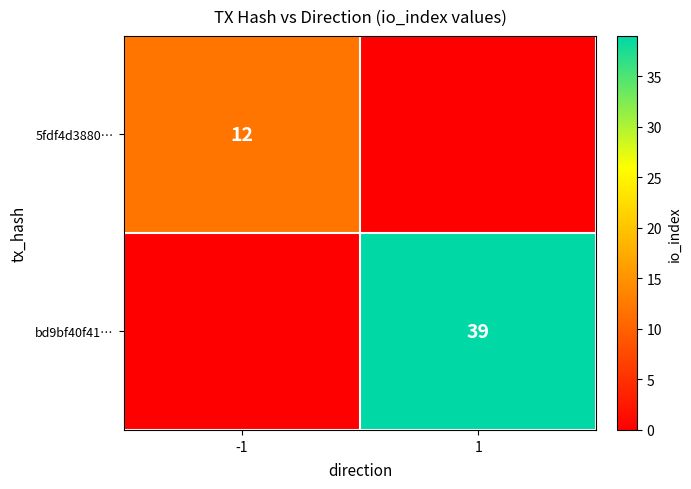

The value of bd9bf40f41… at 1 is 39. True or false?

True